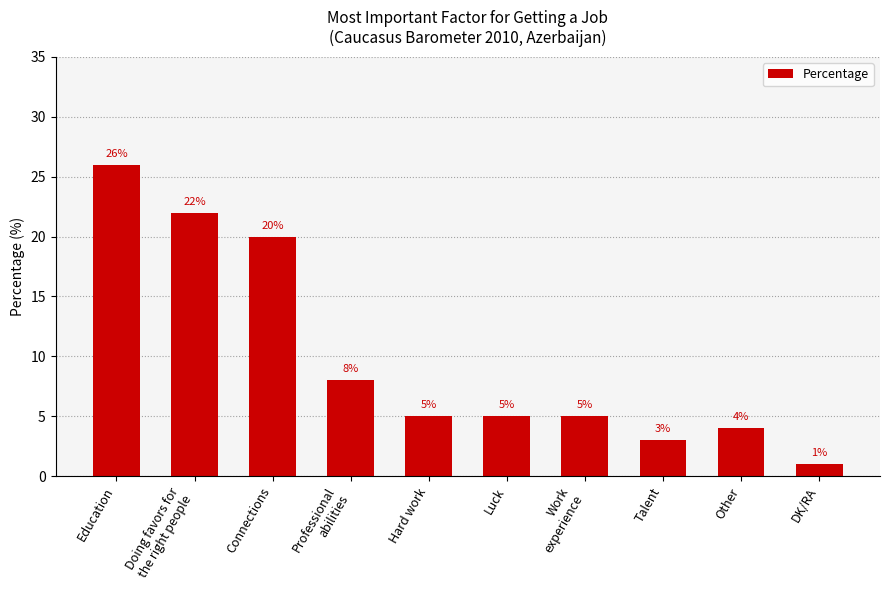

Reading right to left, extract all data points from this chart.

DK/RA=1	Other=4	Talent=3	Work
experience=5	Luck=5	Hard work=5	Professional
abilities=8	Connections=20	Doing favors for
the right people=22	Education=26